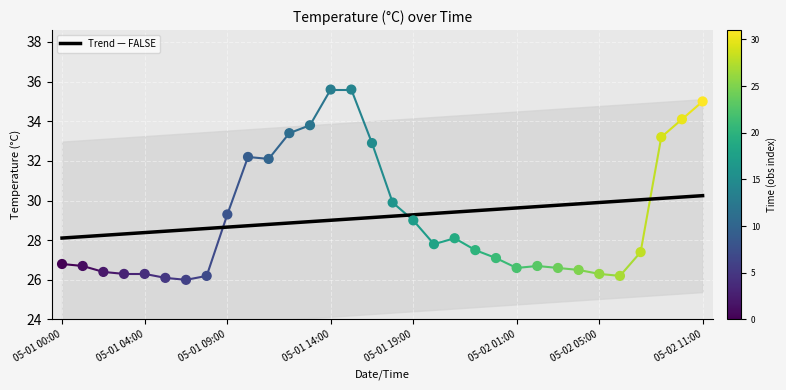

At how many categories does at least one series exceed 27?

32